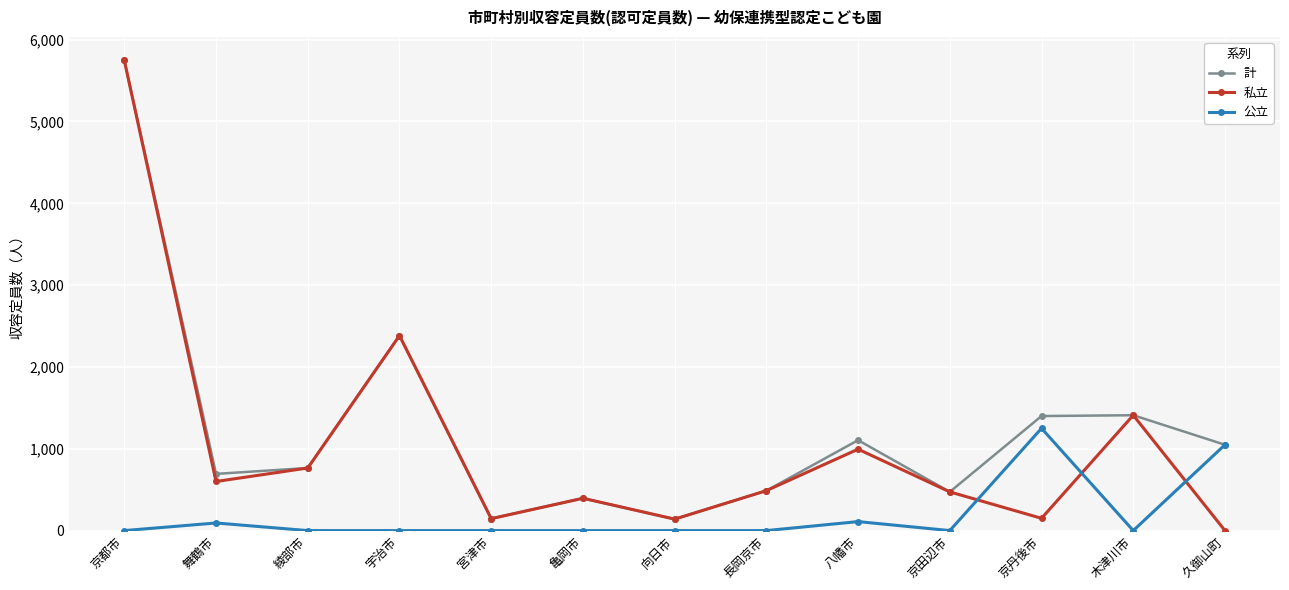

True or false: 私立 and 公立 cross at least once.

True